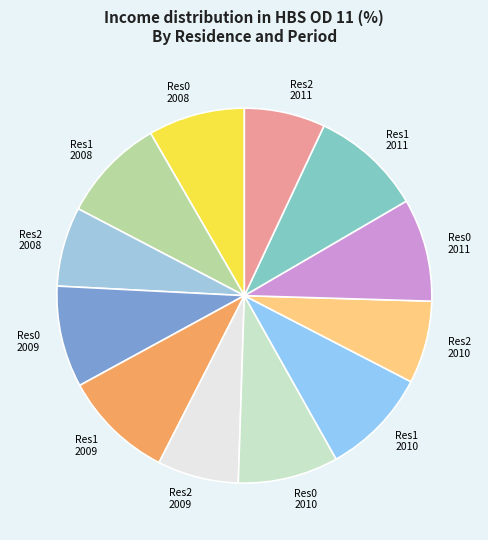

How many slices are in this pie chart?

12